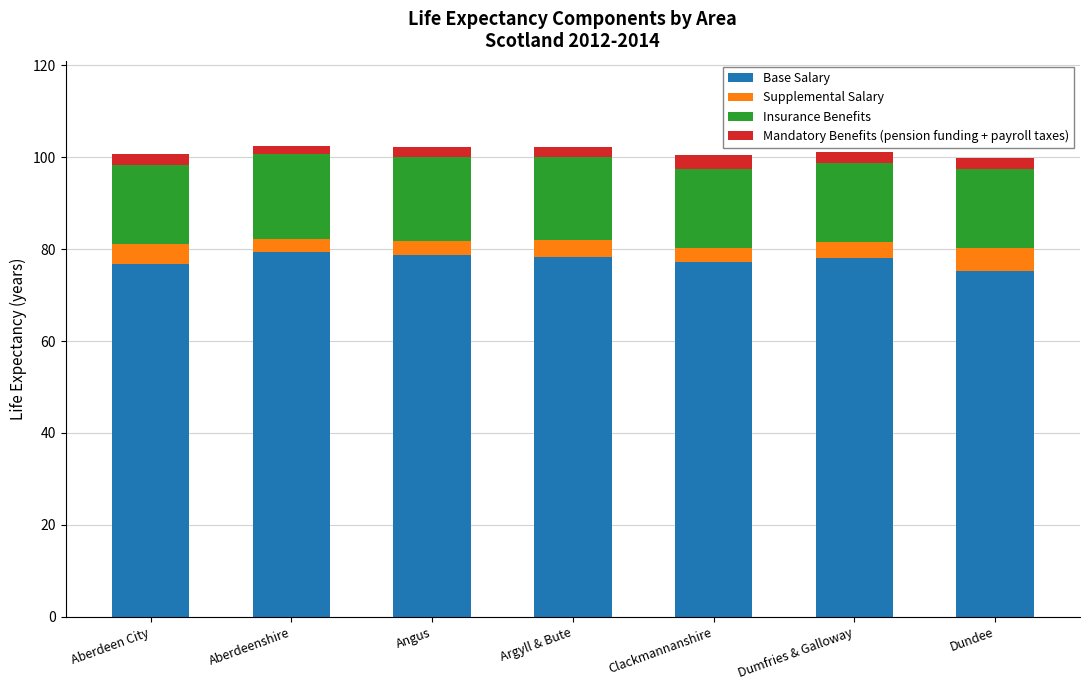

What is the difference between the maximum and minimum values in the Base Salary series?

4.1